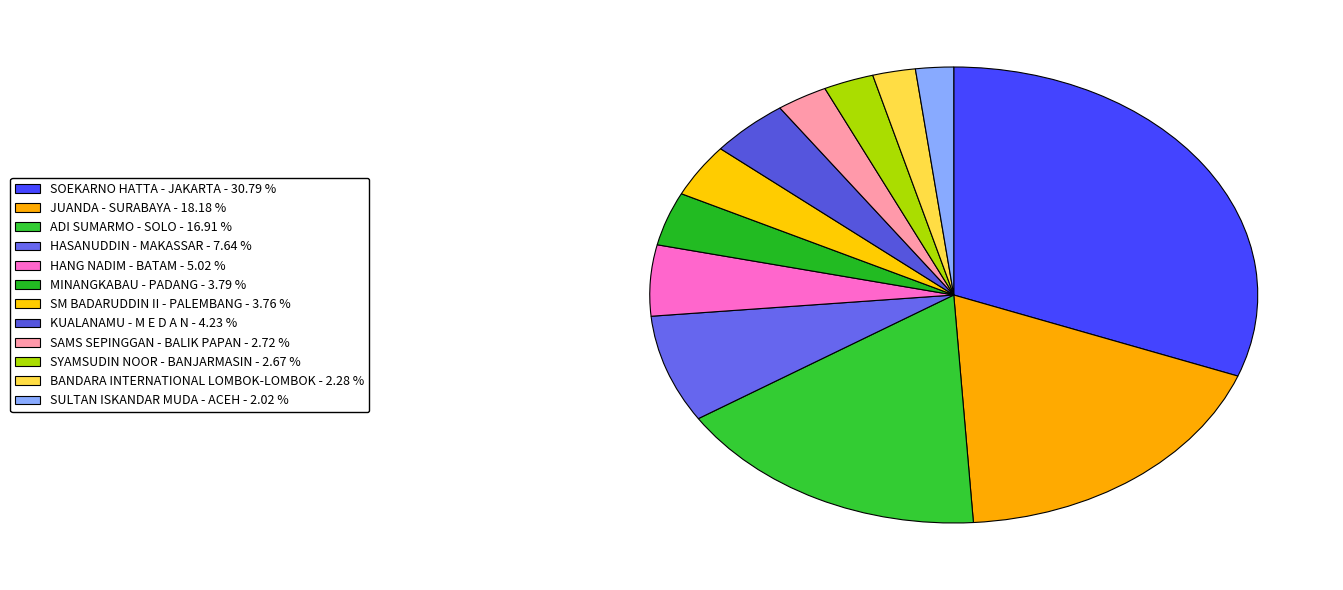

How many segments does this pie chart have?

12